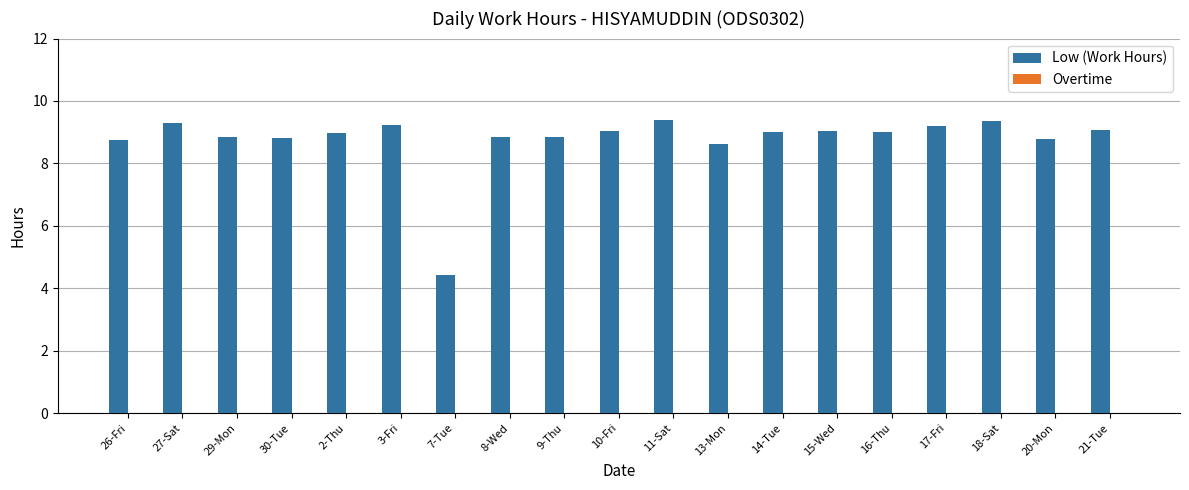

Which has a higher value, 8-Wed or 3-Fri?

3-Fri